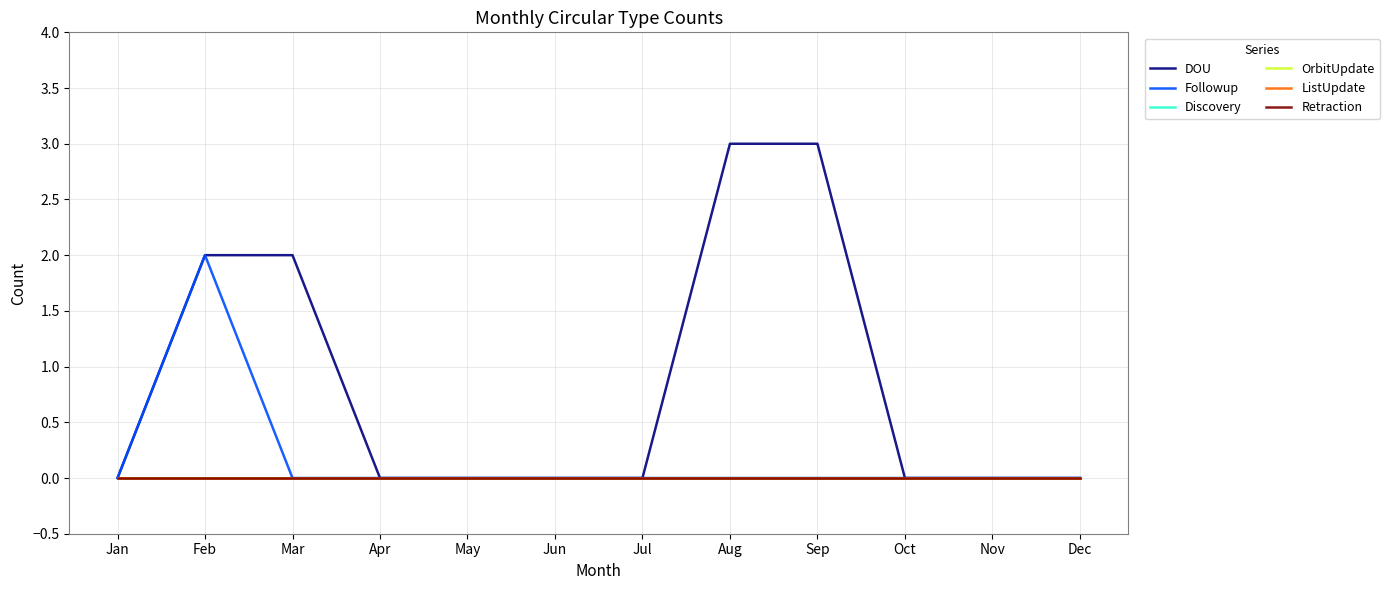

Does the chart display data point markers on the line(s)?

No